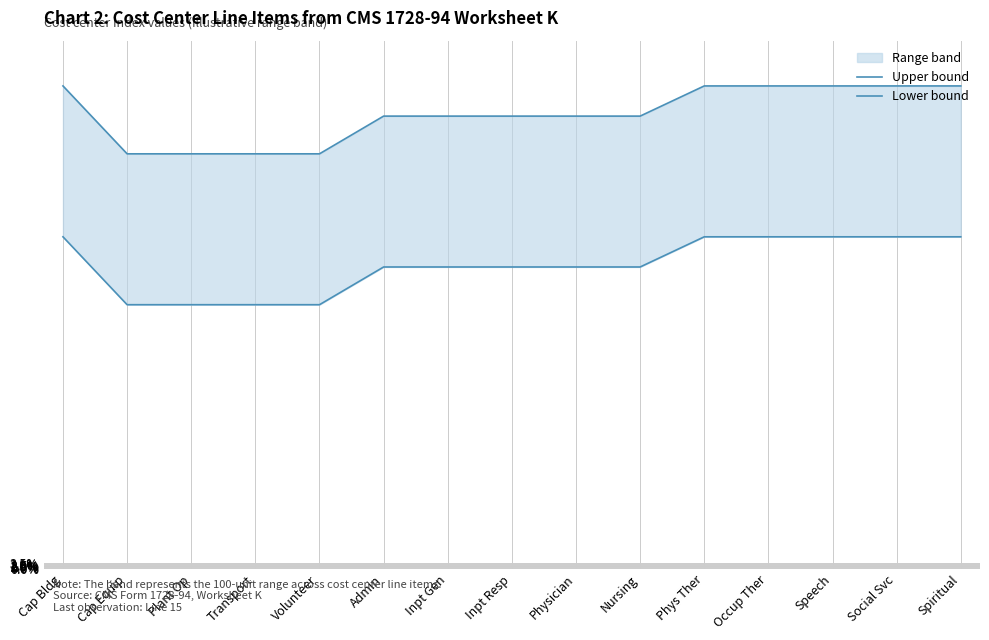

What is the difference between the highest and lowest values at Speech?

1.0